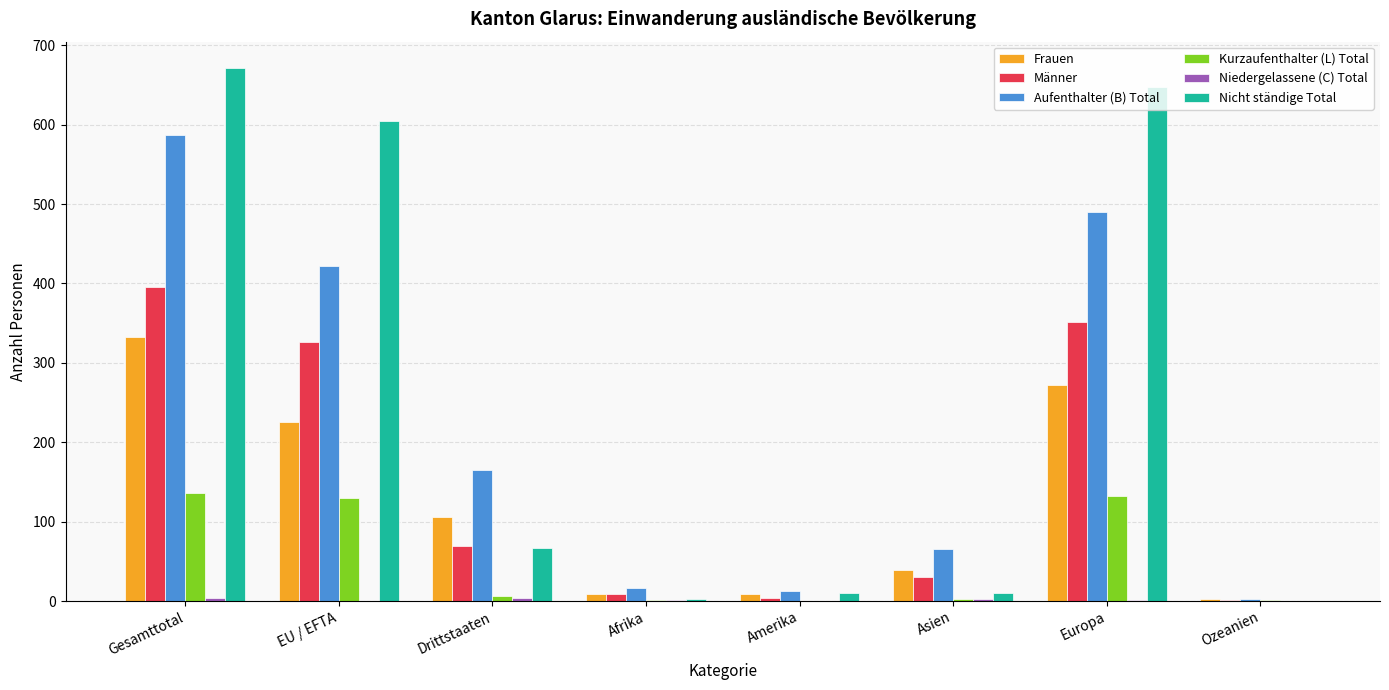

Which series has the largest range (max minus min)?

Nicht ständige Total